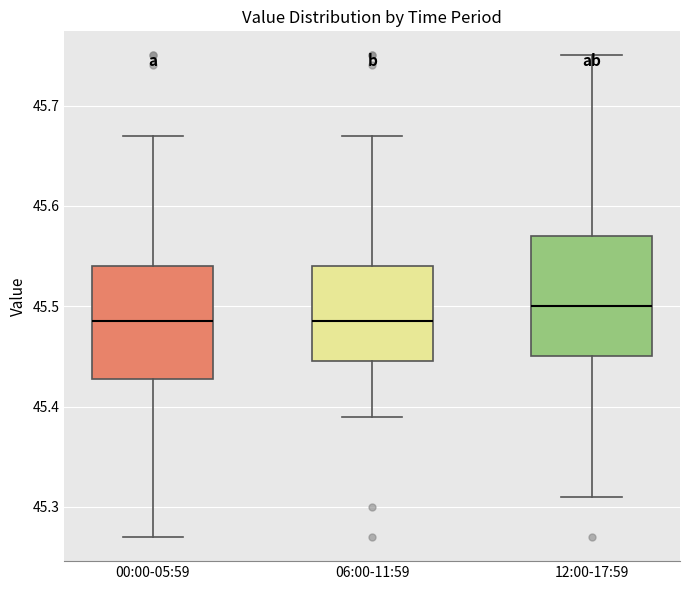

Which box's median line is the highest?

12:00-17:59